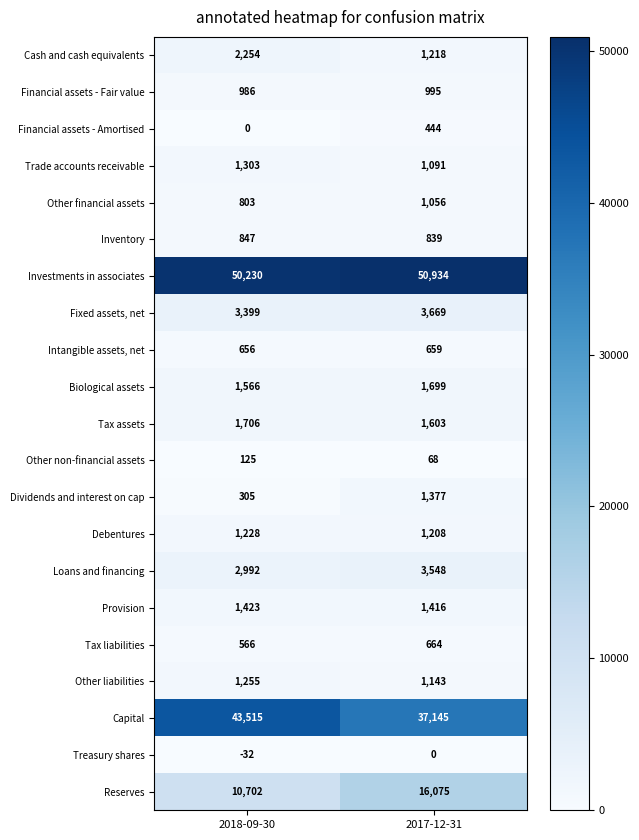

At which label does Other liabilities reach its minimum?

2017-12-31